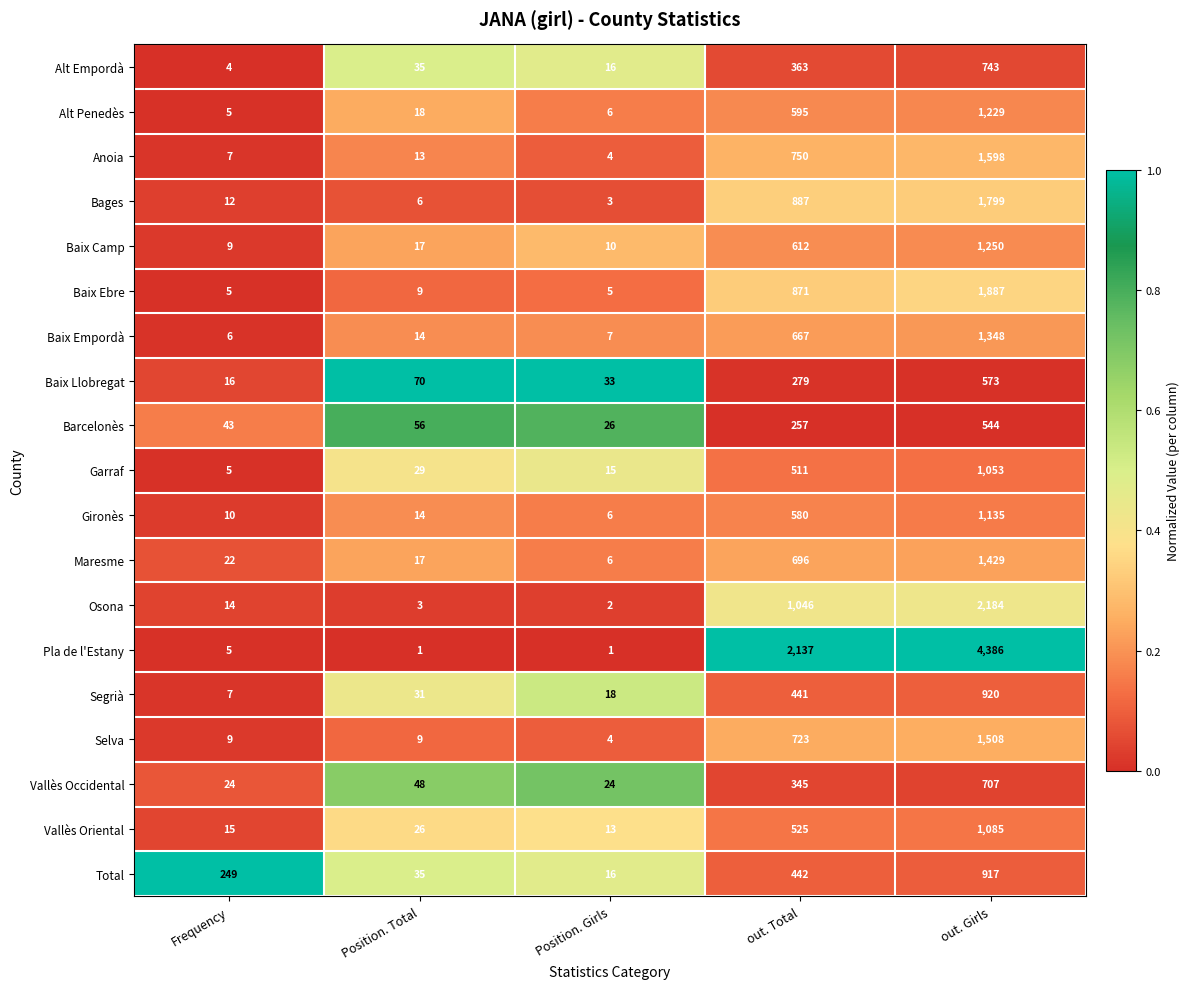

At which label is Baix Camp closest to 629?

out. Total